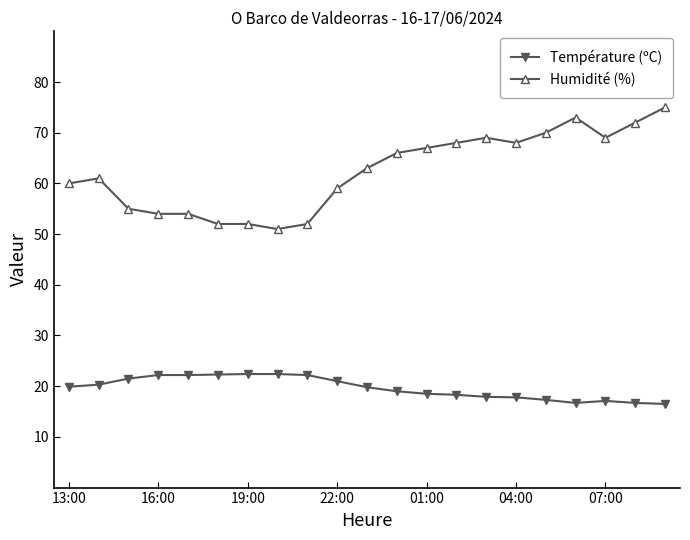

True or false: Humidité (%) and Température (ºC) intersect in this chart.

False